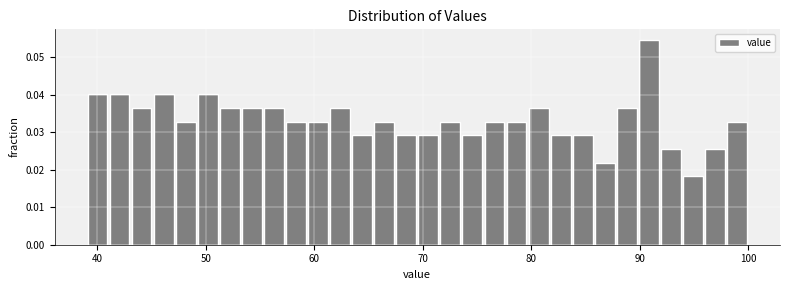

Read against the x-axis, roughly where is the centre of the tallest bar?

91